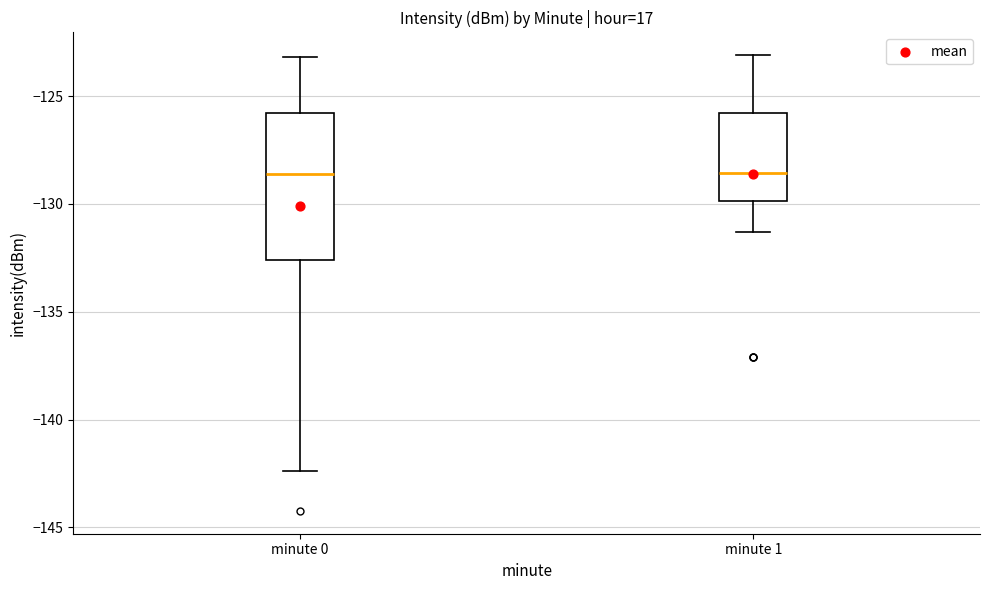

Reading left to right, transcribe this box plot: for each box, give where its median line is, the range the box spans, and where its two whiskers end, as read against the y-axis. The values are not printed on the chart, so give them approximately, as read against the axis.

minute 0: median -128.5, box -132.5 to -126.0, whiskers -142.5 to -123.0
minute 1: median -128.5, box -130.0 to -126.0, whiskers -131.5 to -123.0